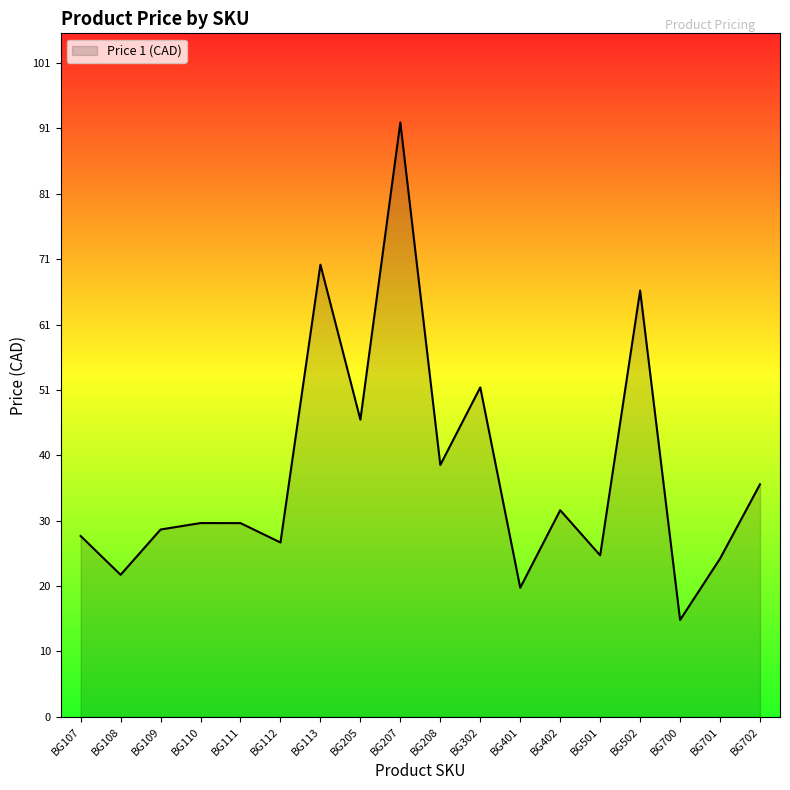

True or false: the data has more than 0 interior local peaks.

True